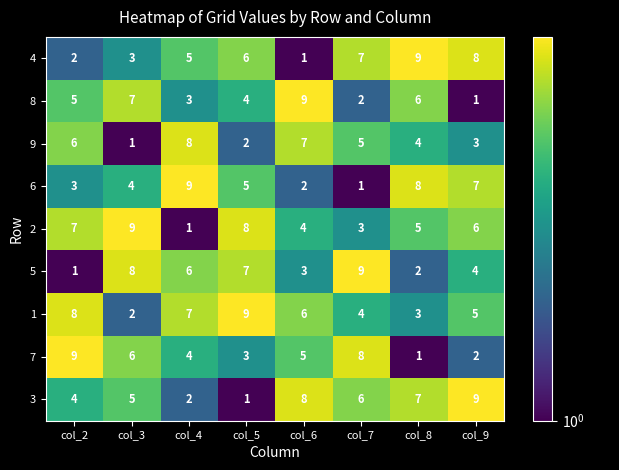

At how many categories does at least one series exceed 3?

8